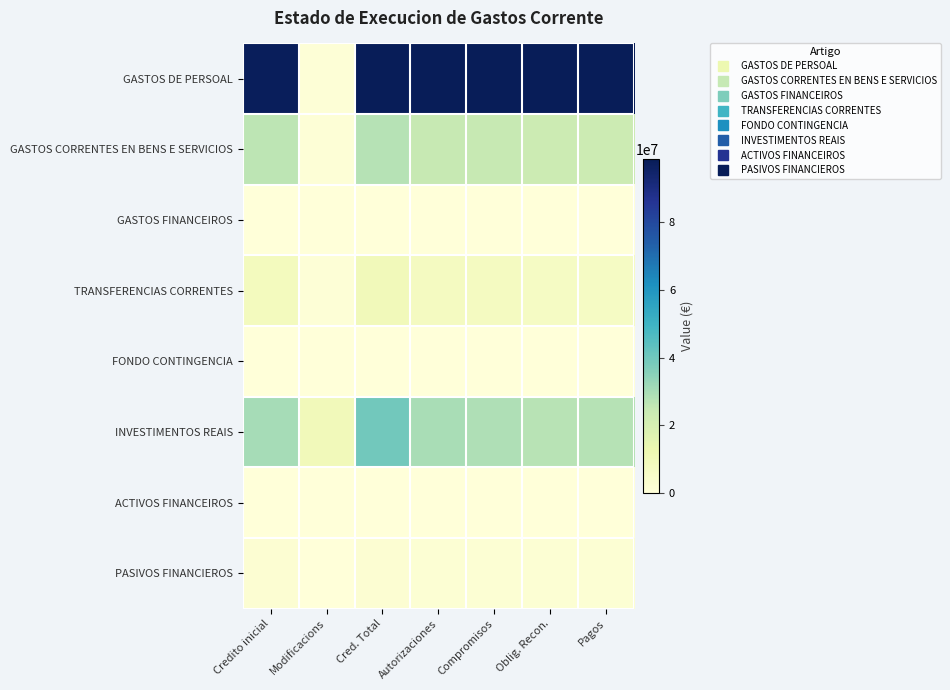

What is the smallest value displayed?

-199999.5